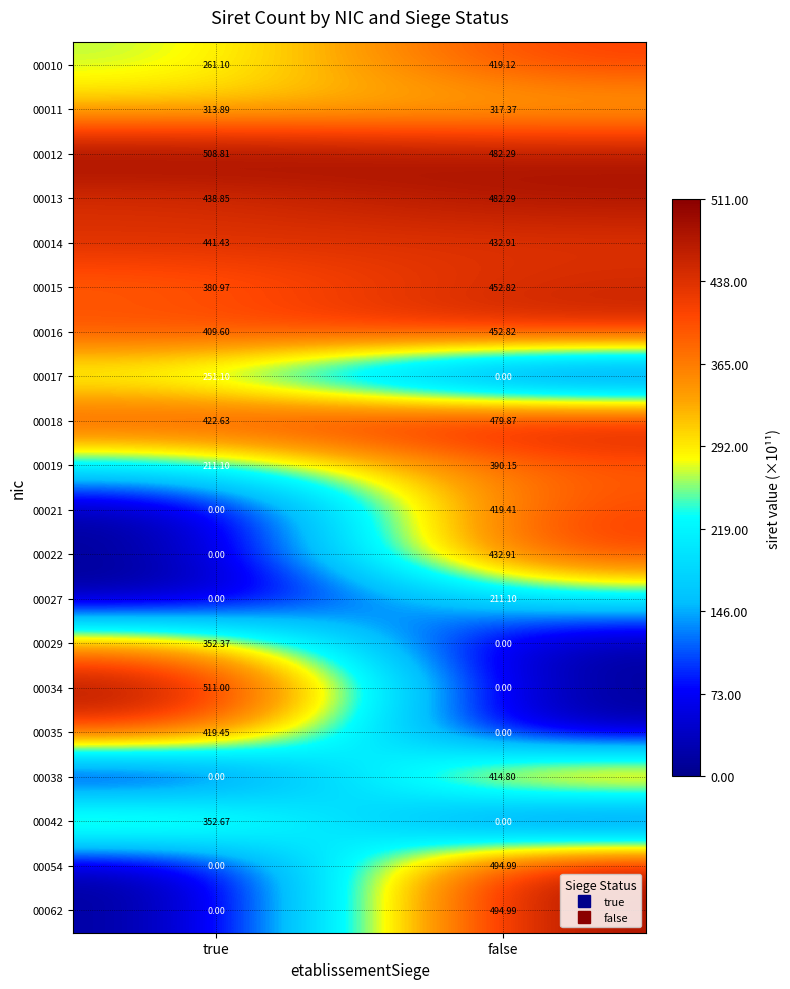

Where does the 00038 series first go above 414?

false